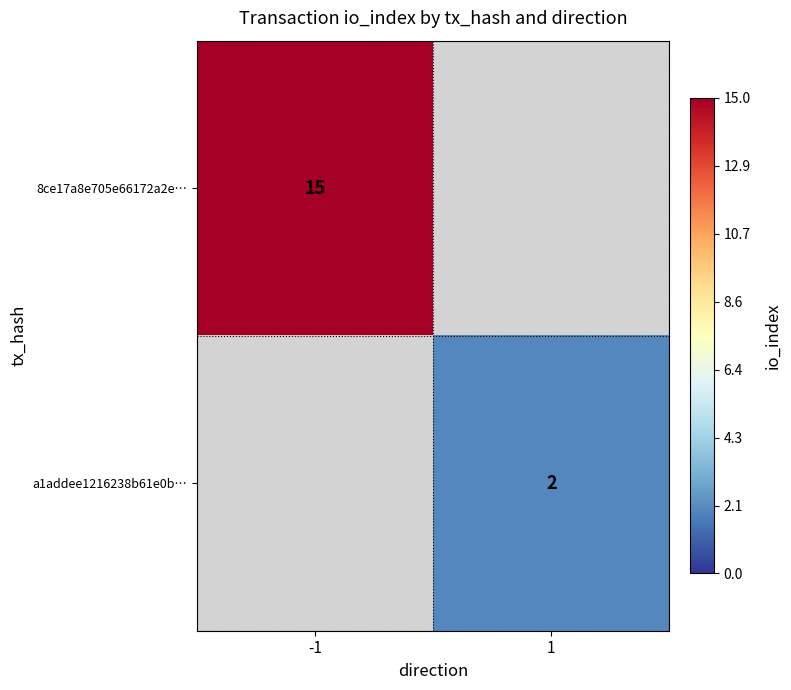

The 8ce17a8e705e66172a2e… series shows 10 at -1. True or false?

False